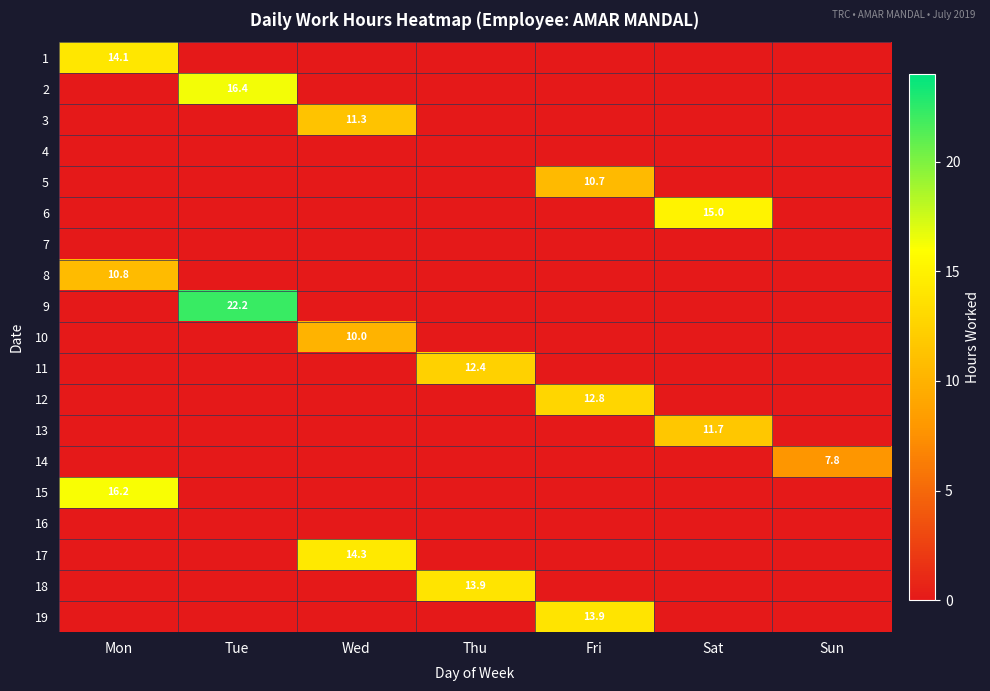

What is the greatest value displayed?

22.2